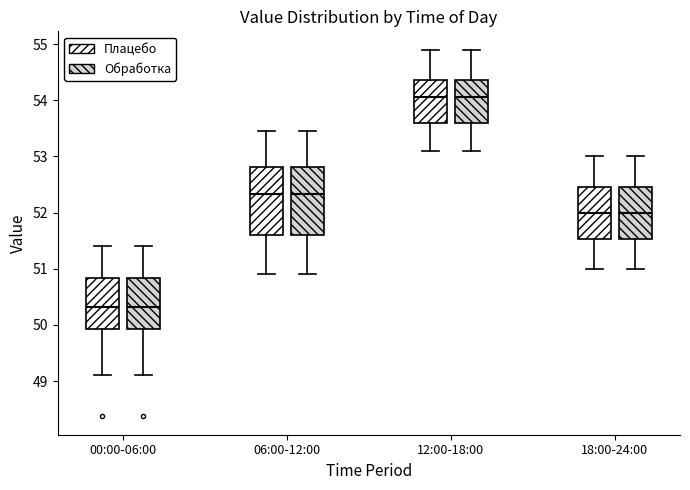

Reading left to right, read every box against the y-axis: the position of its median line, the range the box covers, and the ends of its whiskers. The values are not printed on the chart, so give them approximately, as read against the axis.

00:00-06:00 (Плацебо): median 50.3, box 49.9 to 50.8, whiskers 49.1 to 51.4
00:00-06:00 (Обработка): median 50.3, box 49.9 to 50.8, whiskers 49.1 to 51.4
06:00-12:00 (Плацебо): median 52.3, box 51.6 to 52.8, whiskers 50.9 to 53.5
06:00-12:00 (Обработка): median 52.3, box 51.6 to 52.8, whiskers 50.9 to 53.5
12:00-18:00 (Плацебо): median 54.1, box 53.6 to 54.4, whiskers 53.1 to 54.9
12:00-18:00 (Обработка): median 54.1, box 53.6 to 54.4, whiskers 53.1 to 54.9
18:00-24:00 (Плацебо): median 52.0, box 51.5 to 52.5, whiskers 51.0 to 53.0
18:00-24:00 (Обработка): median 52.0, box 51.5 to 52.5, whiskers 51.0 to 53.0